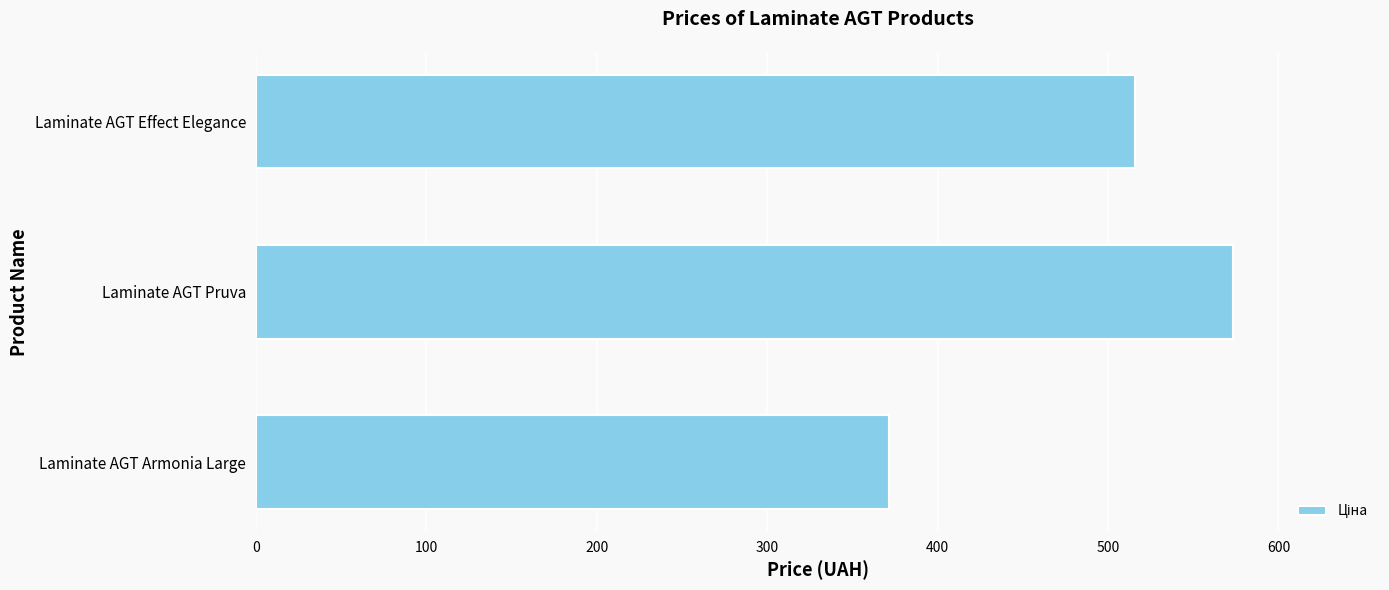

What is the difference between the values at Laminate AGT Pruva and Laminate AGT Effect Elegance?

57.7